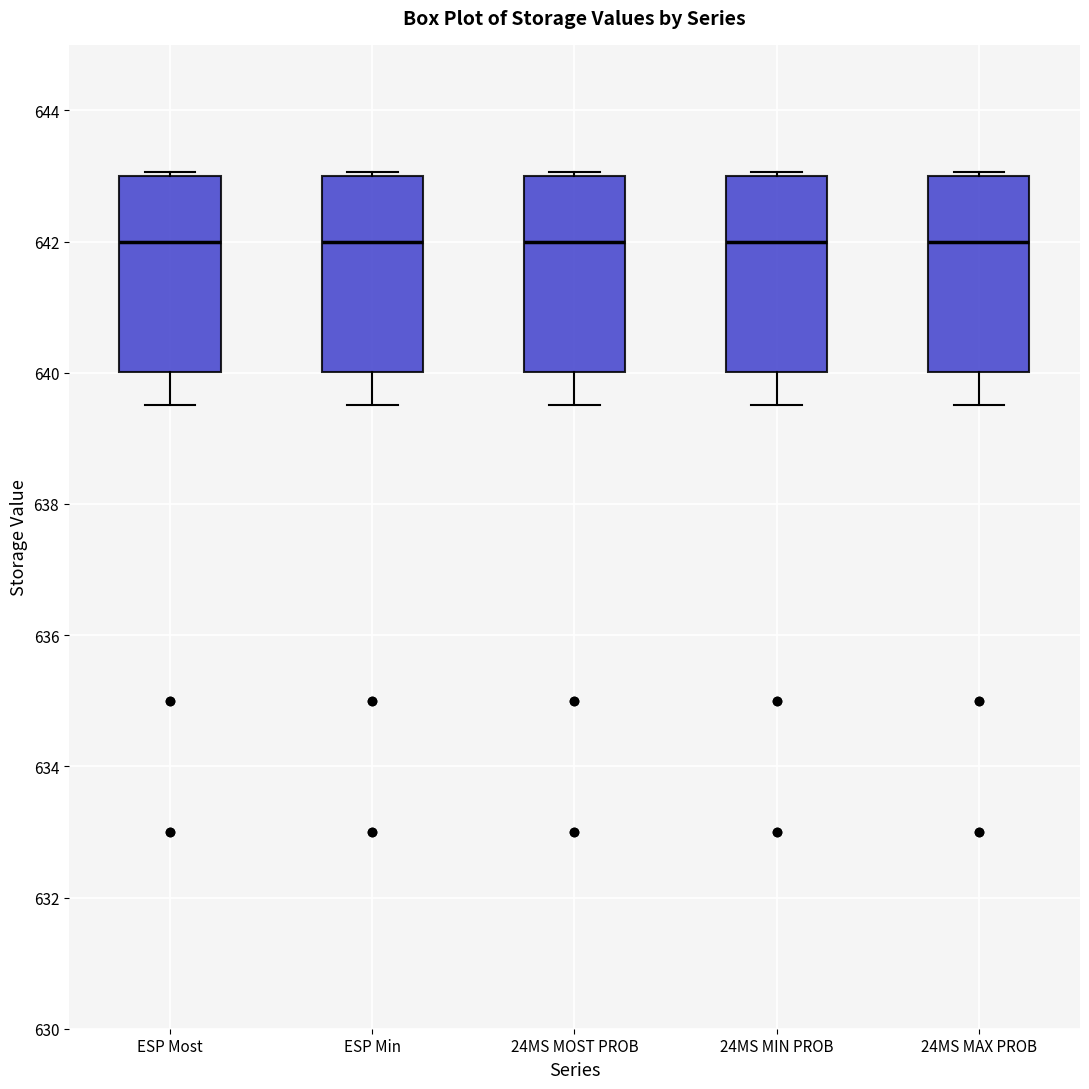

Reading left to right, read every box against the y-axis: the position of its median line, the range the box covers, and the ends of its whiskers. The values are not printed on the chart, so give them approximately, as read against the axis.

ESP Most: median 642.0, box 640.0 to 643.0, whiskers 639.6 to 643.0
ESP Min: median 642.0, box 640.0 to 643.0, whiskers 639.6 to 643.0
24MS MOST PROB: median 642.0, box 640.0 to 643.0, whiskers 639.6 to 643.0
24MS MIN PROB: median 642.0, box 640.0 to 643.0, whiskers 639.6 to 643.0
24MS MAX PROB: median 642.0, box 640.0 to 643.0, whiskers 639.6 to 643.0